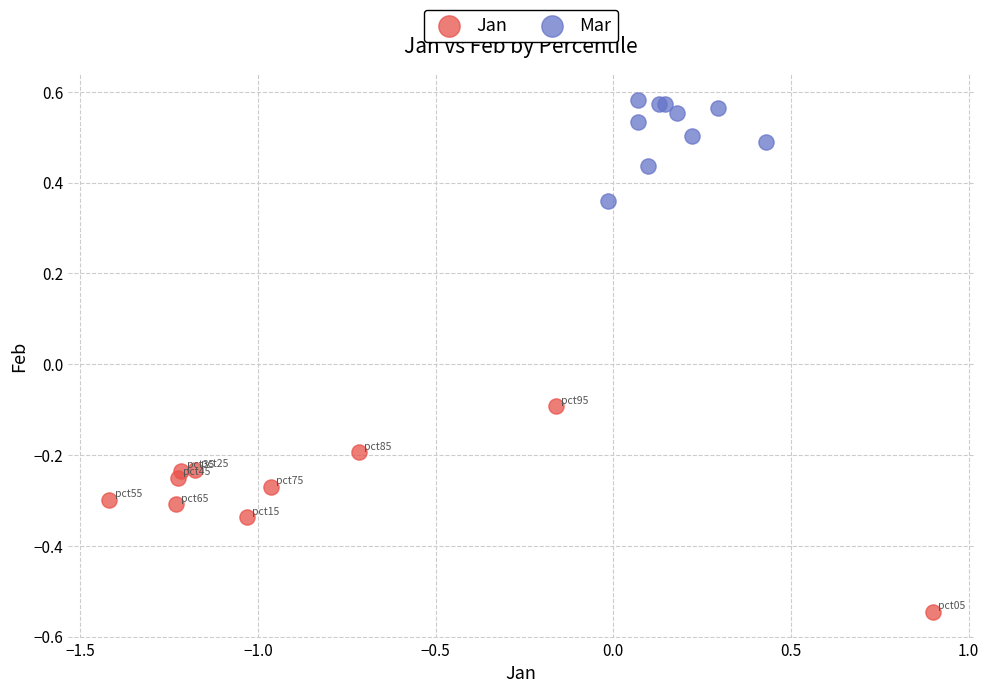

Which series reaches the maximum Y coordinate?

Mar